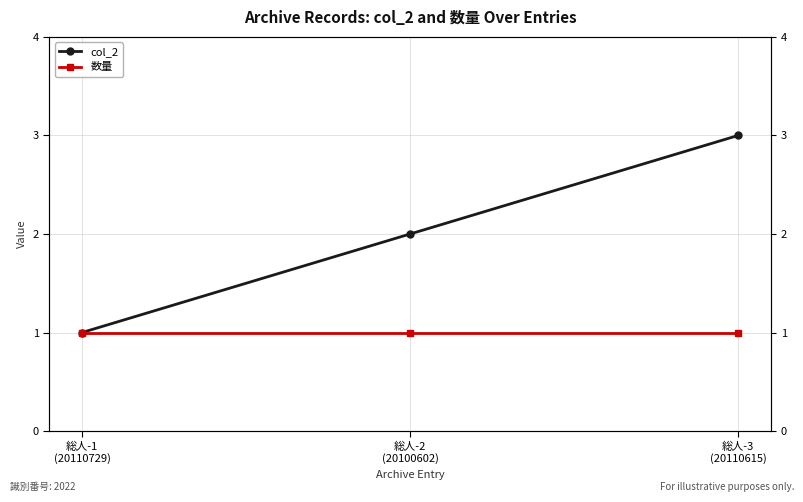

What is the label of the 2nd point from the right?

総人-2
(20100602)